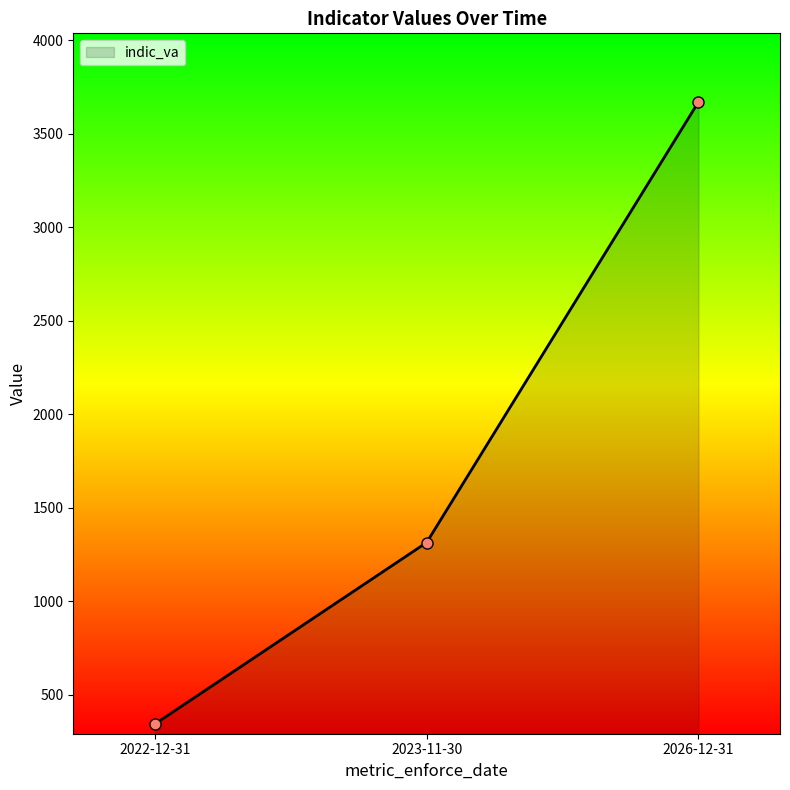

True or false: the data shows 3670 at 2026-12-31.

True